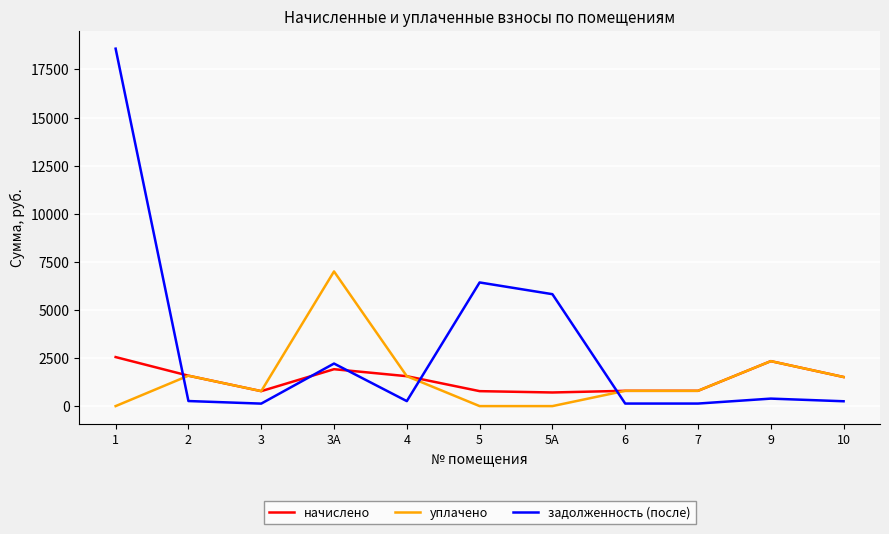

What is the difference between the second highest and minimum values in the начислено series?

1628.6